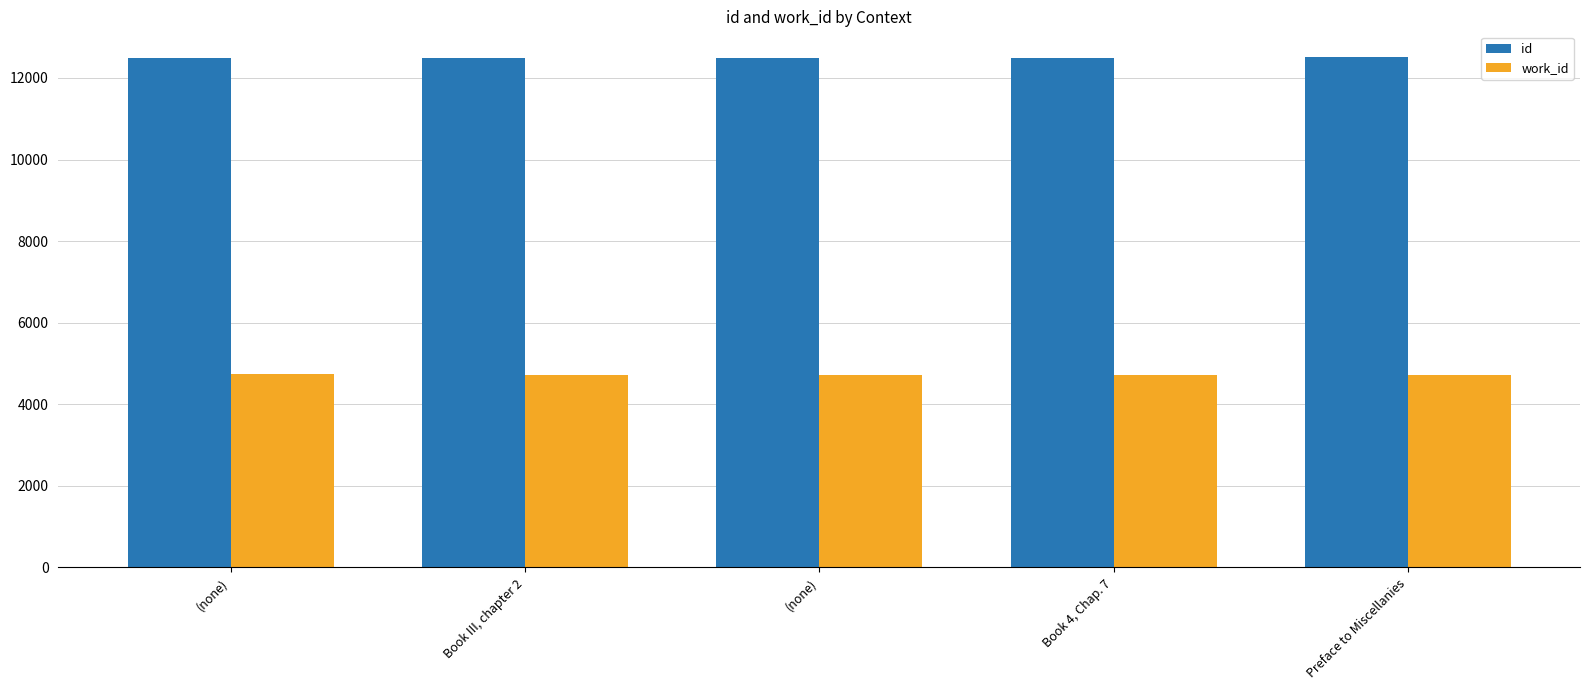

Reading left to right, transcribe all the data shown in this chart.

id: (none)=12485	Book III, chapter 2=12490	(none)=12496	Book 4, Chap. 7=12498	Preface to Miscellanies=12516
work_id: (none)=4731	Book III, chapter 2=4730	(none)=4730	Book 4, Chap. 7=4730	Preface to Miscellanies=4730